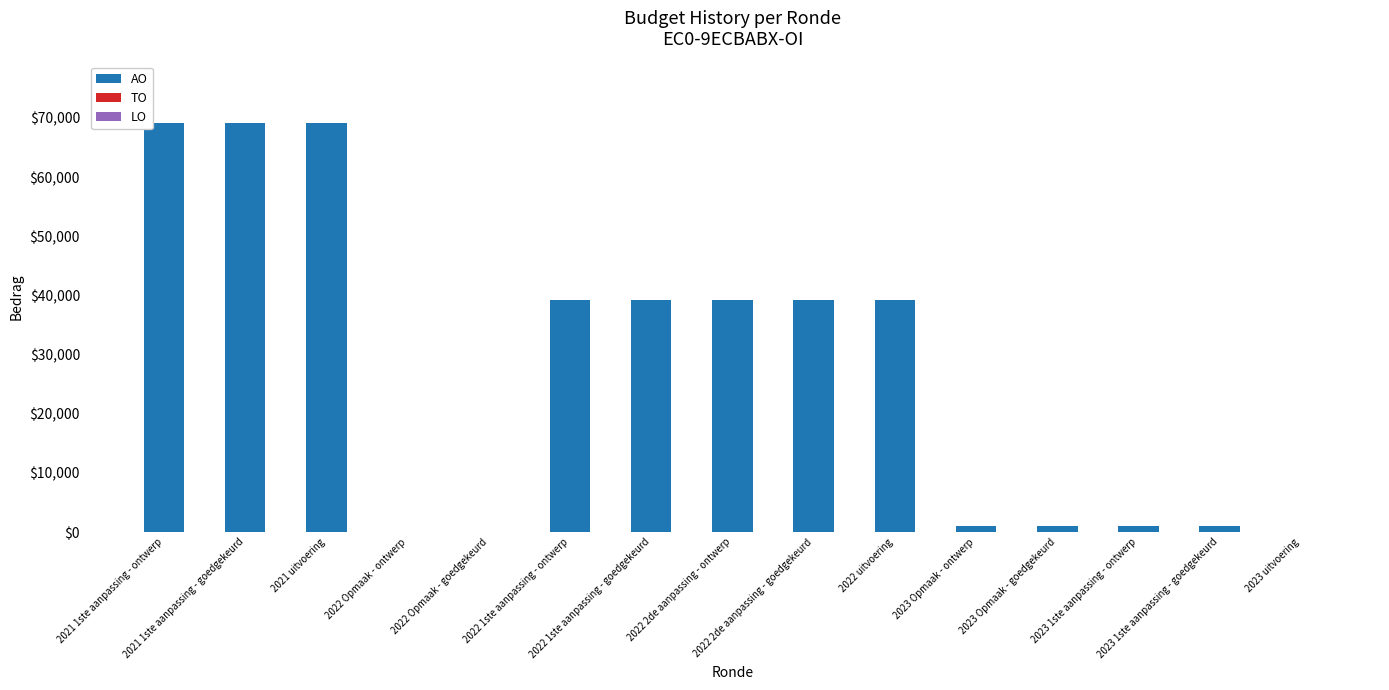

What is the sum of all values?

407280